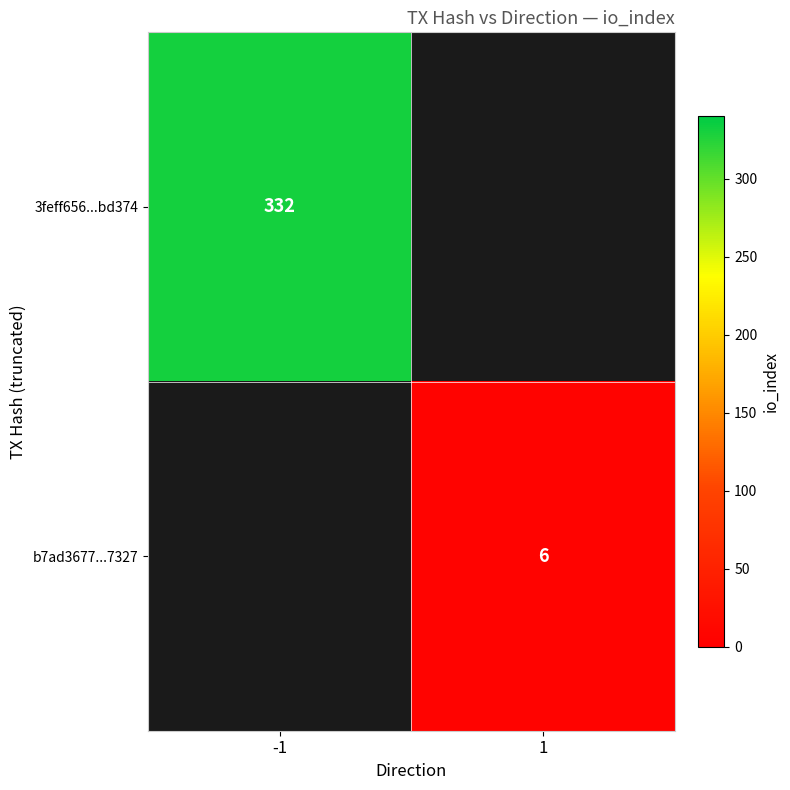

True or false: 3feff656...bd374 has a value of 523 at -1.

False